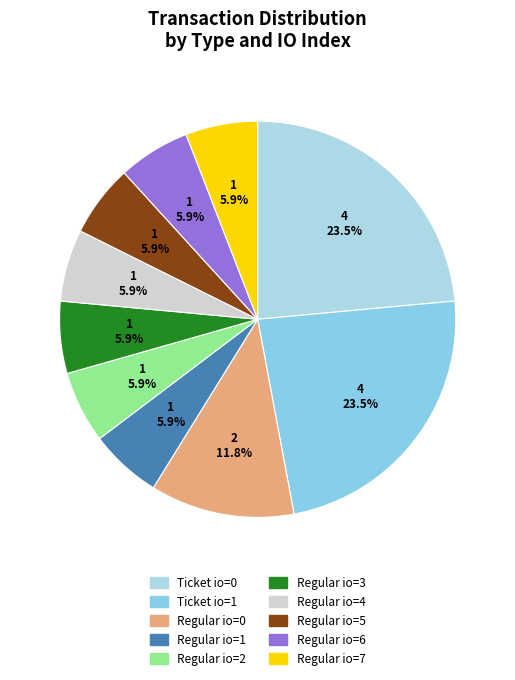

How many slices are in this pie chart?

10